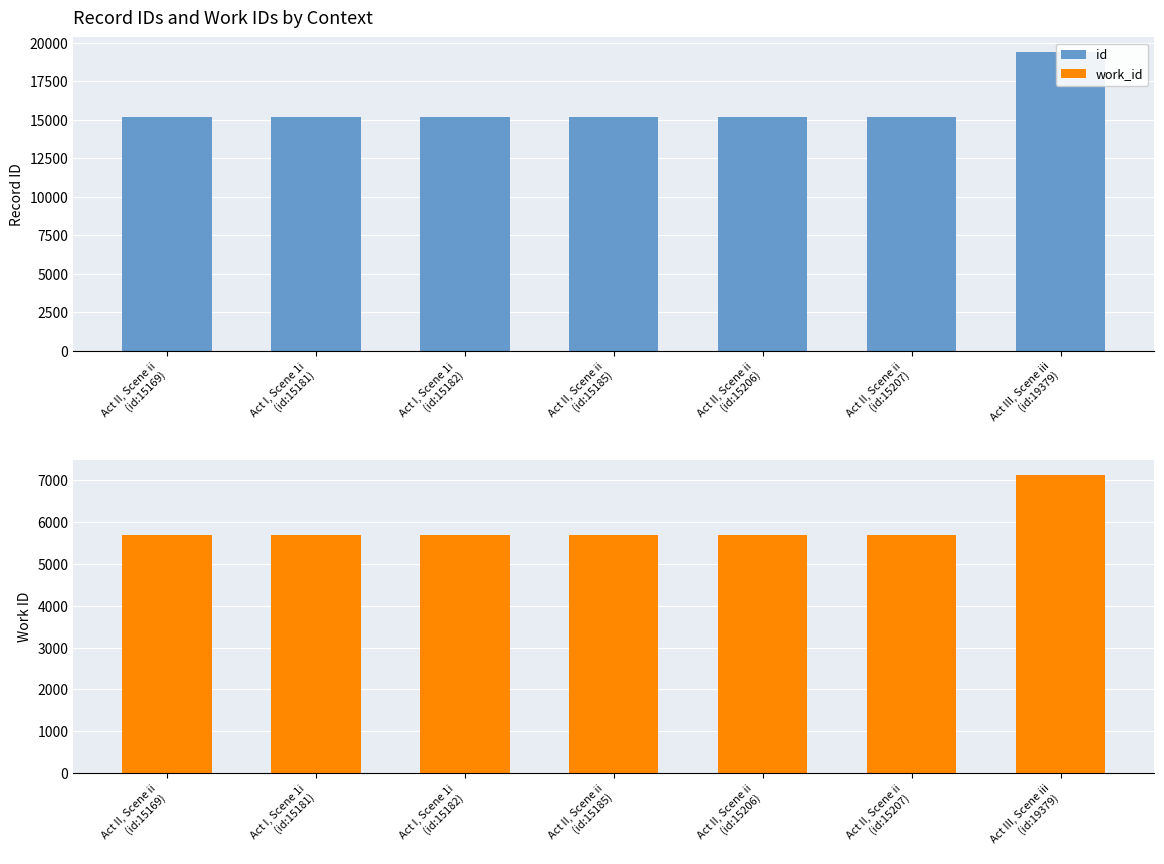

At which category is the sum across all series the highest?

Act III, Scene iii
(id:19379)